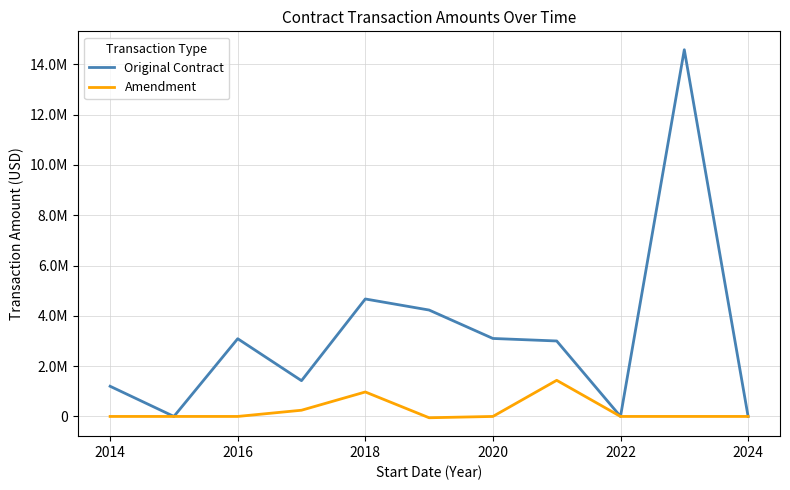

Rank the series by their average value, from highest to lowest.

Original Contract, Amendment